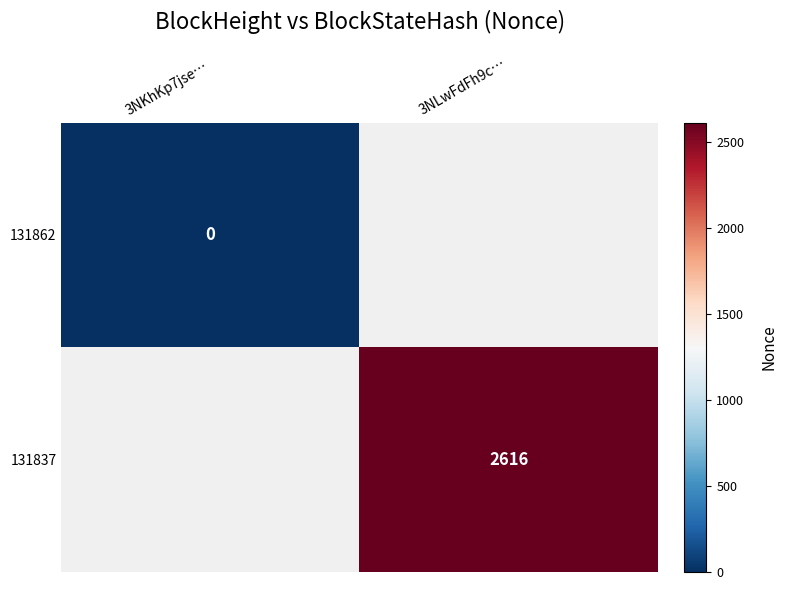

Which category has the lowest value across all series?

3NKhKp7jse…